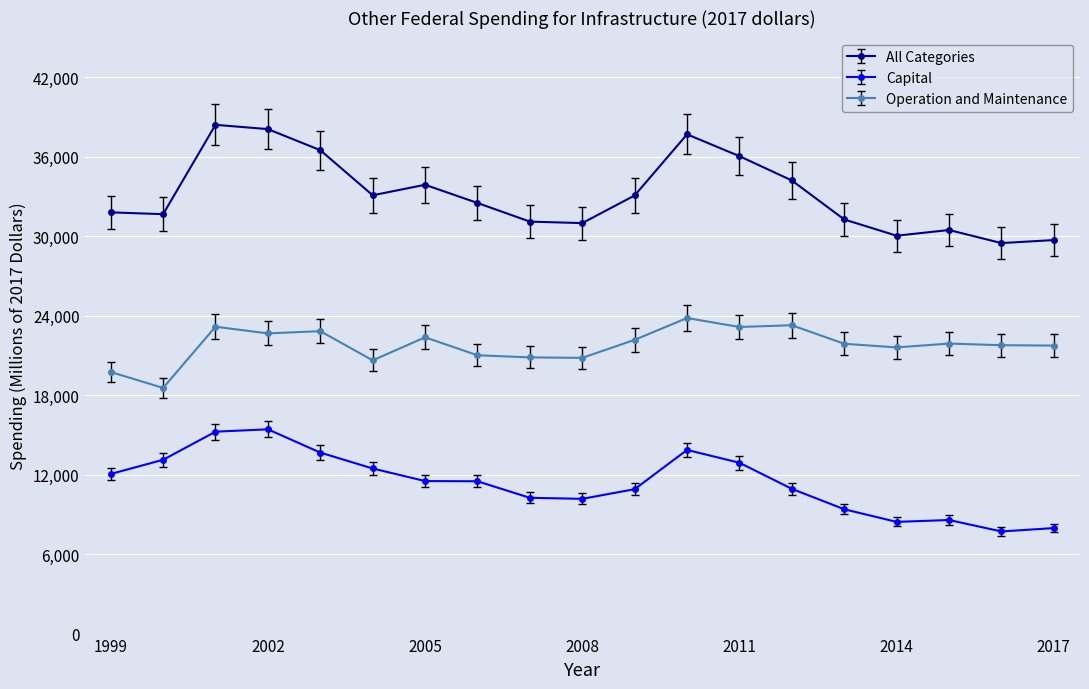

What are all the series names shown in the legend?

All Categories, Capital, Operation and Maintenance